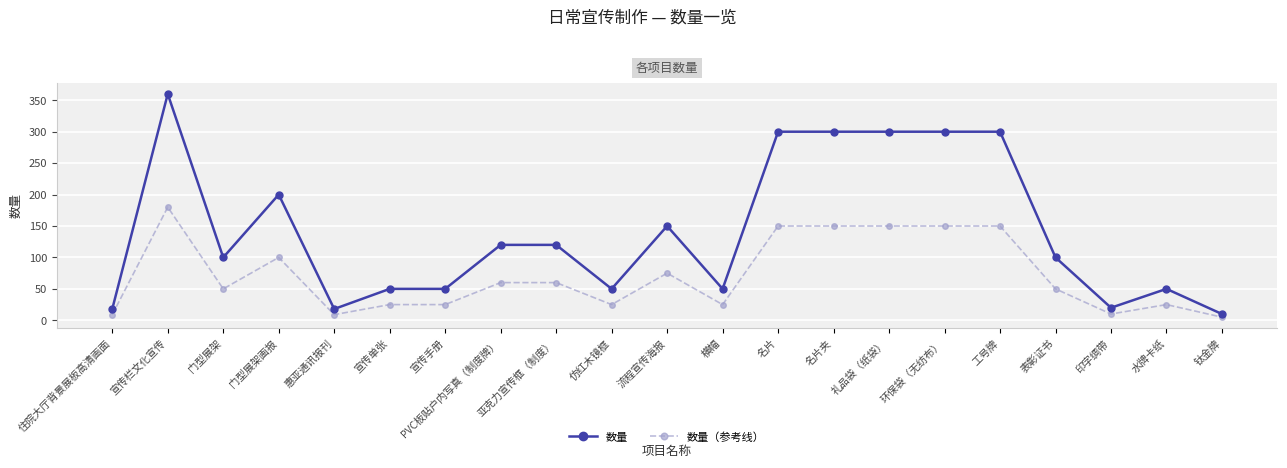

Which category has the lowest value in the 数量（参考线） series?

钛金牌